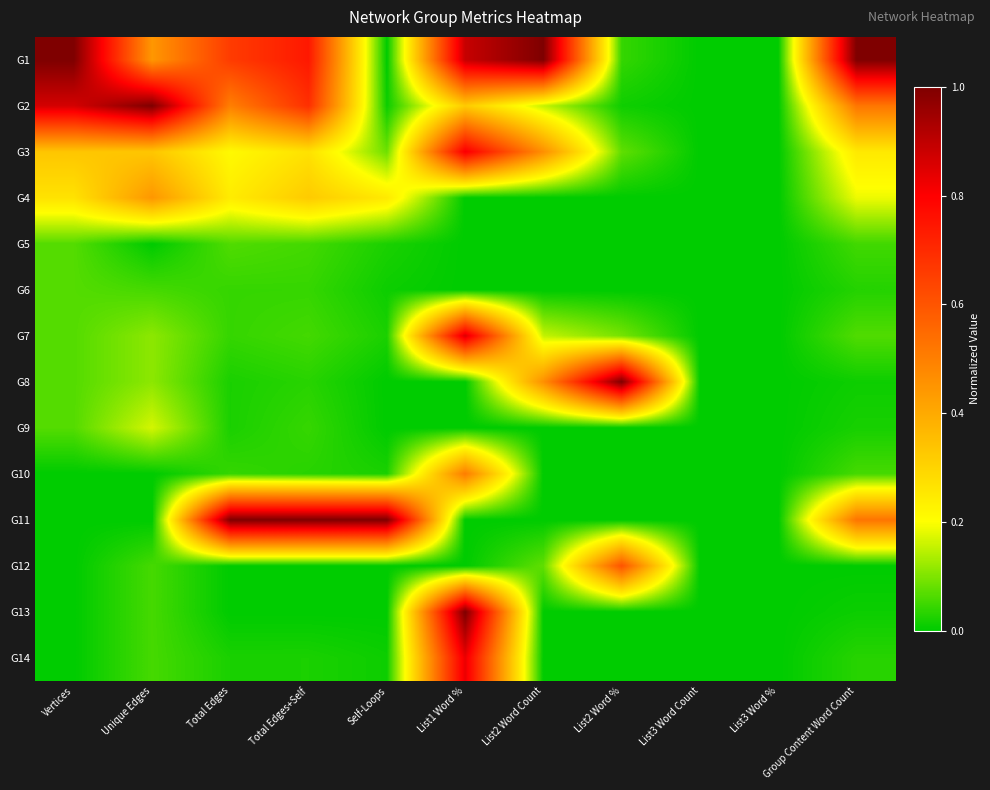

Reading left to right, transcribe all the data shown in this chart.

G1: Vertices=1.0	Unique Edges=0.4	Total Edges=0.7	Total Edges+Self=0.7	Self-Loops=0.0	List1 Word %=0.9	List2 Word Count=1.0	List2 Word %=0.0	List3 Word Count=0.0	List3 Word %=0.0	Group Content Word Count=1.0
G2: Vertices=0.9	Unique Edges=1.0	Total Edges=0.5	Total Edges+Self=0.7	Self-Loops=0.0	List1 Word %=0.3	List2 Word Count=0.2	List2 Word %=0.0	List3 Word Count=0.0	List3 Word %=0.0	Group Content Word Count=0.5
G3: Vertices=0.3	Unique Edges=0.3	Total Edges=0.2	Total Edges+Self=0.3	Self-Loops=0.1	List1 Word %=0.8	List2 Word Count=0.5	List2 Word %=0.1	List3 Word Count=0.0	List3 Word %=0.0	Group Content Word Count=0.3
G4: Vertices=0.3	Unique Edges=0.4	Total Edges=0.2	Total Edges+Self=0.3	Self-Loops=0.2	List1 Word %=0.0	List2 Word Count=0.0	List2 Word %=0.0	List3 Word Count=0.0	List3 Word %=0.0	Group Content Word Count=0.2
G5: Vertices=0.1	Unique Edges=0.0	Total Edges=0.1	Total Edges+Self=0.1	Self-Loops=0.0	List1 Word %=0.0	List2 Word Count=0.0	List2 Word %=0.0	List3 Word Count=0.0	List3 Word %=0.0	Group Content Word Count=0.1
G6: Vertices=0.1	Unique Edges=0.1	Total Edges=0.0	Total Edges+Self=0.0	Self-Loops=0.0	List1 Word %=0.0	List2 Word Count=0.0	List2 Word %=0.0	List3 Word Count=0.0	List3 Word %=0.0	Group Content Word Count=0.0
G7: Vertices=0.1	Unique Edges=0.1	Total Edges=0.0	Total Edges+Self=0.1	Self-Loops=0.0	List1 Word %=0.9	List2 Word Count=0.2	List2 Word %=0.1	List3 Word Count=0.0	List3 Word %=0.0	Group Content Word Count=0.1
G8: Vertices=0.1	Unique Edges=0.1	Total Edges=0.0	Total Edges+Self=0.0	Self-Loops=0.0	List1 Word %=0.0	List2 Word Count=0.5	List2 Word %=1.0	List3 Word Count=0.0	List3 Word %=0.0	Group Content Word Count=0.0
G9: Vertices=0.1	Unique Edges=0.2	Total Edges=0.0	Total Edges+Self=0.0	Self-Loops=0.0	List1 Word %=0.0	List2 Word Count=0.0	List2 Word %=0.0	List3 Word Count=0.0	List3 Word %=0.0	Group Content Word Count=0.0
G10: Vertices=0.0	Unique Edges=0.0	Total Edges=0.0	Total Edges+Self=0.0	Self-Loops=0.0	List1 Word %=0.5	List2 Word Count=0.0	List2 Word %=0.0	List3 Word Count=0.0	List3 Word %=0.0	Group Content Word Count=0.1
G11: Vertices=0.0	Unique Edges=0.0	Total Edges=1.0	Total Edges+Self=1.0	Self-Loops=1.0	List1 Word %=0.0	List2 Word Count=0.0	List2 Word %=0.0	List3 Word Count=0.0	List3 Word %=0.0	Group Content Word Count=0.5
G12: Vertices=0.0	Unique Edges=0.1	Total Edges=0.0	Total Edges+Self=0.0	Self-Loops=0.0	List1 Word %=0.0	List2 Word Count=0.1	List2 Word %=0.6	List3 Word Count=0.0	List3 Word %=0.0	Group Content Word Count=0.0
G13: Vertices=0.0	Unique Edges=0.1	Total Edges=0.0	Total Edges+Self=0.0	Self-Loops=0.0	List1 Word %=1.0	List2 Word Count=0.0	List2 Word %=0.0	List3 Word Count=0.0	List3 Word %=0.0	Group Content Word Count=0.0
G14: Vertices=0.0	Unique Edges=0.1	Total Edges=0.0	Total Edges+Self=0.0	Self-Loops=0.0	List1 Word %=0.8	List2 Word Count=0.0	List2 Word %=0.0	List3 Word Count=0.0	List3 Word %=0.0	Group Content Word Count=0.0